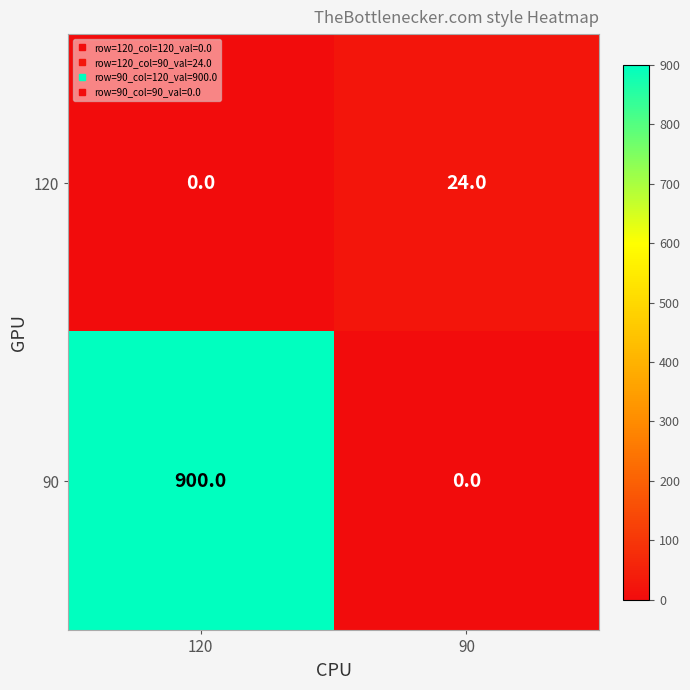

At which category is the sum across all series the highest?

120